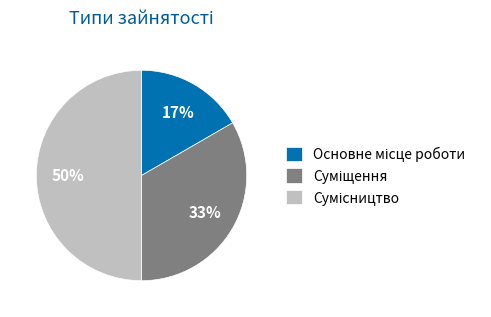

To the nearest percent, what is the difference between the largest and smallest slice percentages?

33%